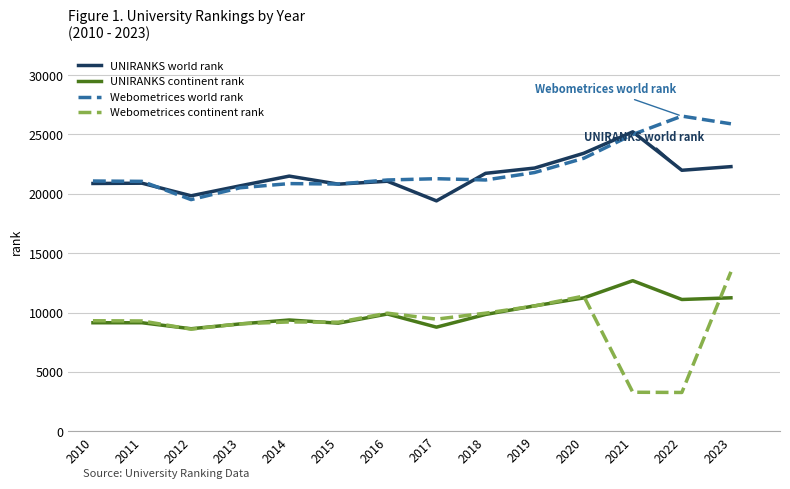

The Webometrices continent rank series shows 8608 at 2012. True or false?

True